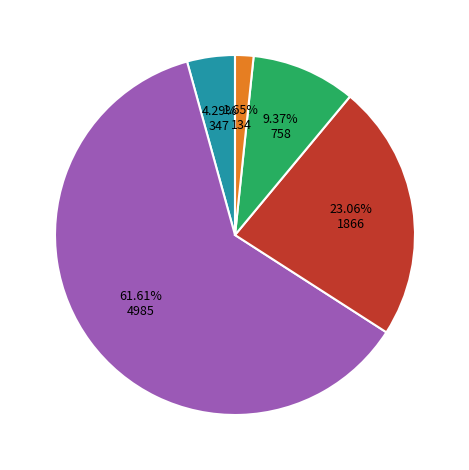

Is there any slice that represents more than half of the pie?

Yes